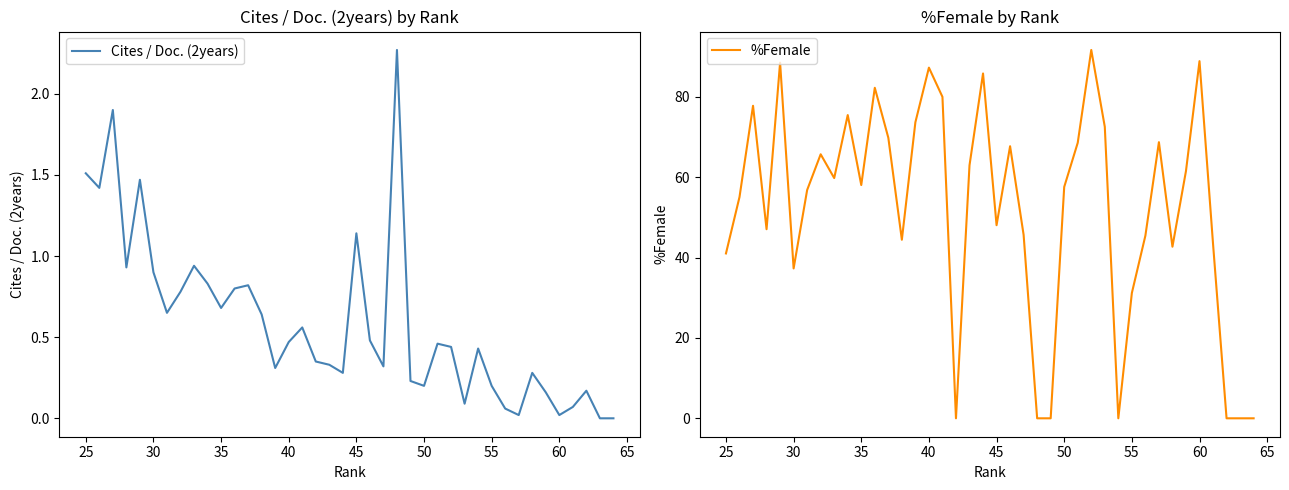

What is the maximum value for Cites / Doc. (2years)?

2.3